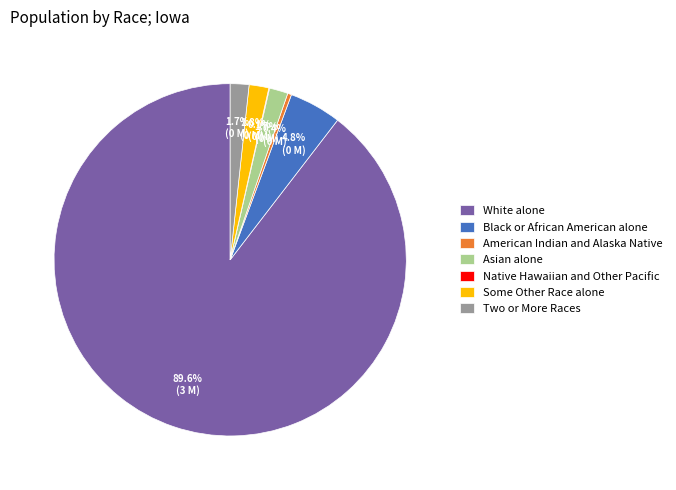

How much of the chart is everything except Black or African American alone?

95.2%